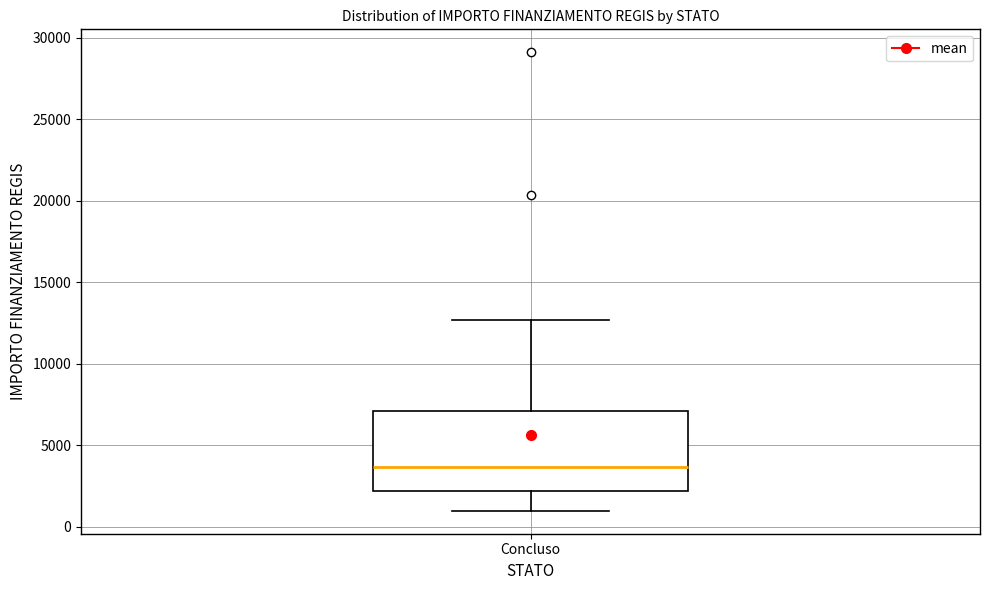

Read this box plot against the y-axis: the position of the median line, the range covered by the box, and the ends of both whiskers. The values are not printed on the chart, so give them approximately, as read against the axis.

median 3500, box 2000 to 7000, whiskers 1000 to 12500